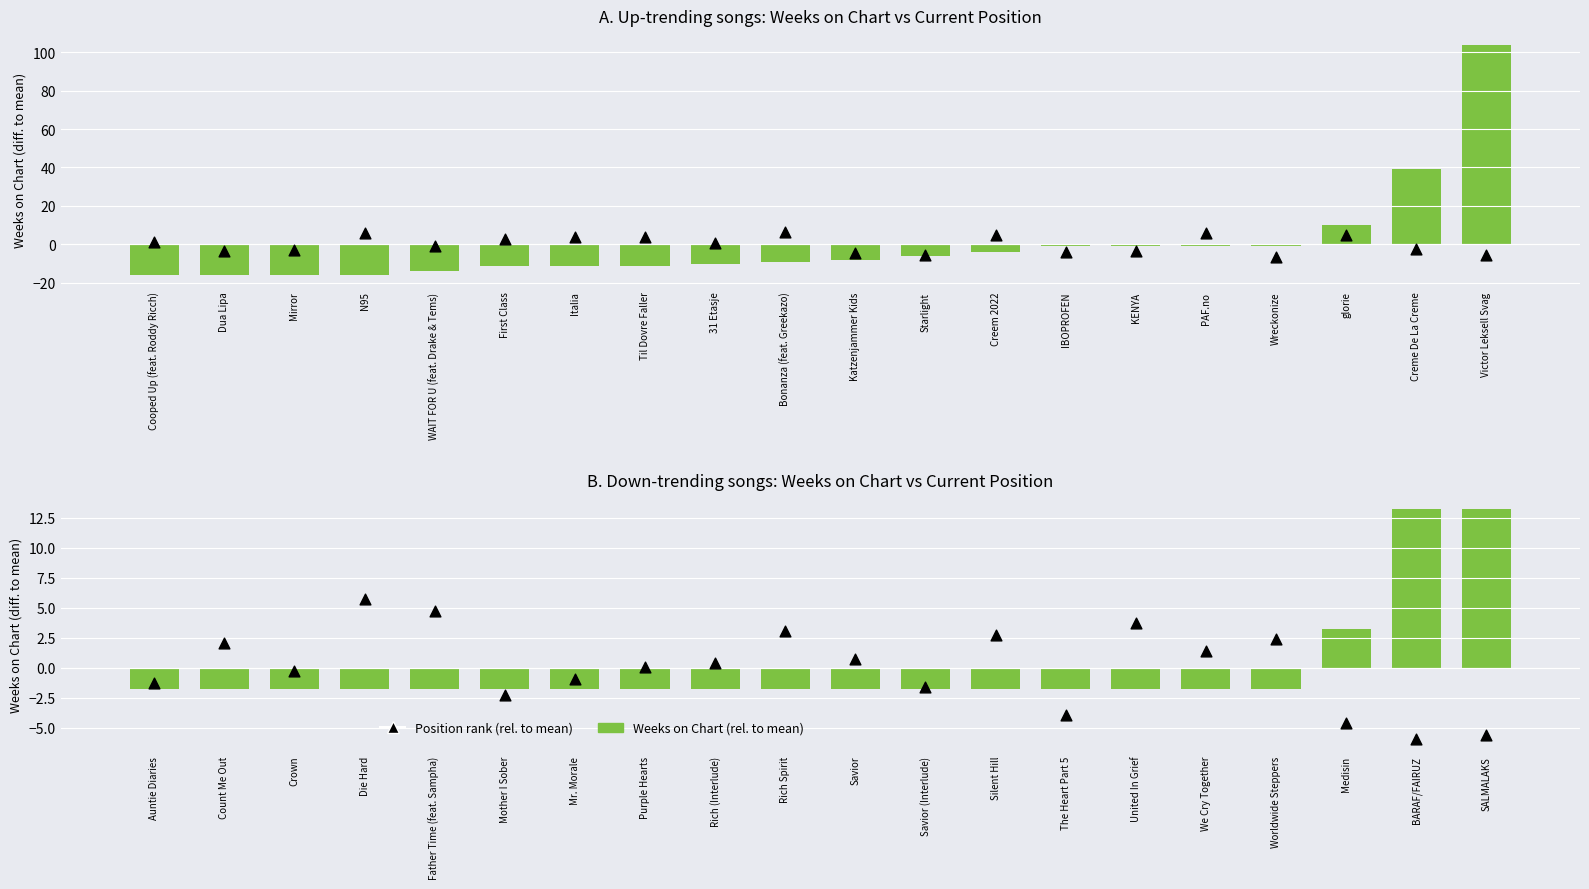

Which series has the widest spread of Y values?

Weeks on Chart (rel. to mean)